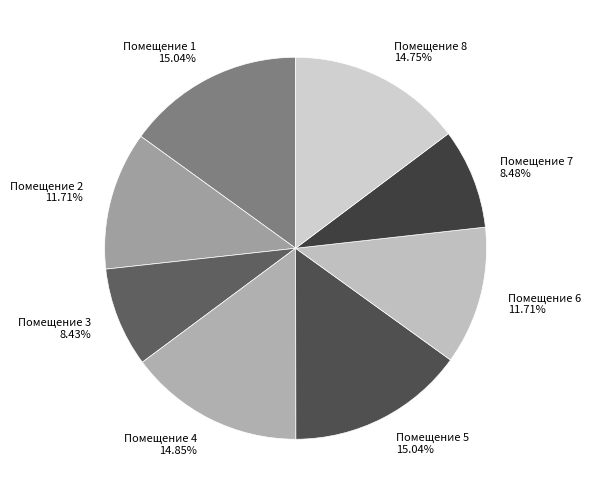

Count the number of slices in the pie.

8